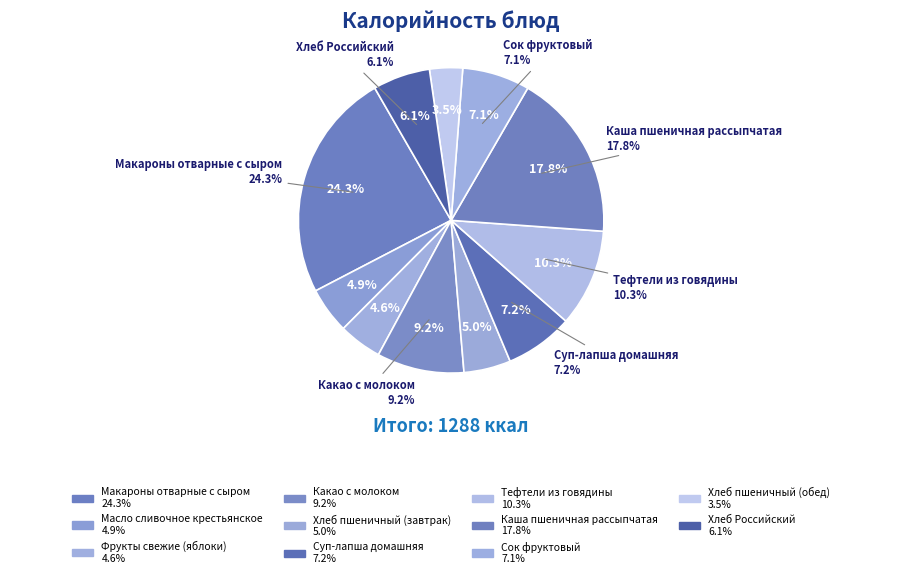

Does Хлеб пшеничный (завтрак) account for over 50% of the chart?

No